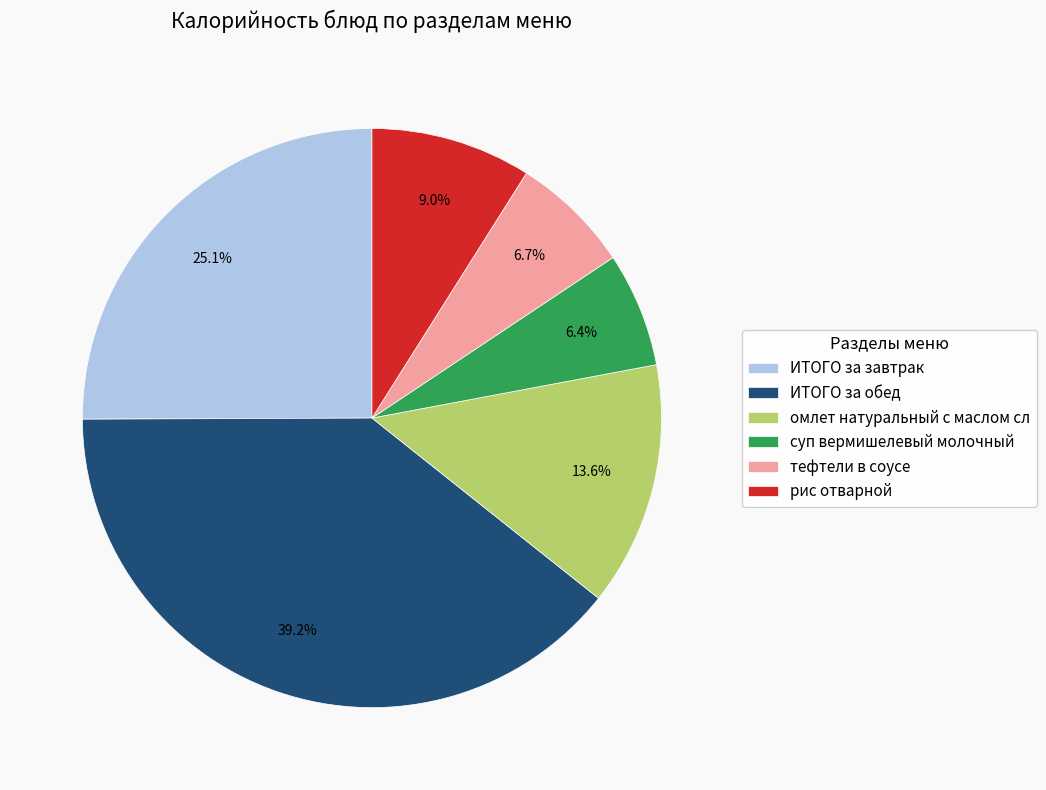

What is the total percentage of омлет натуральный с маслом сл and ИТОГО за завтрак?

38.7%